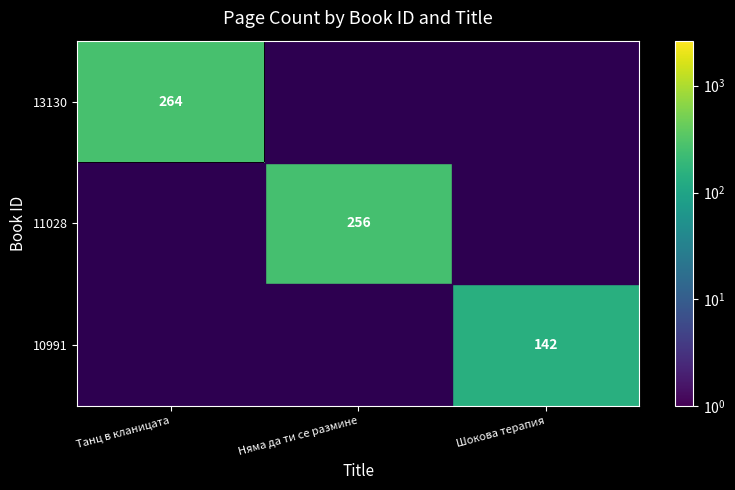

The 10991 series shows 205 at Шокова терапия. True or false?

False